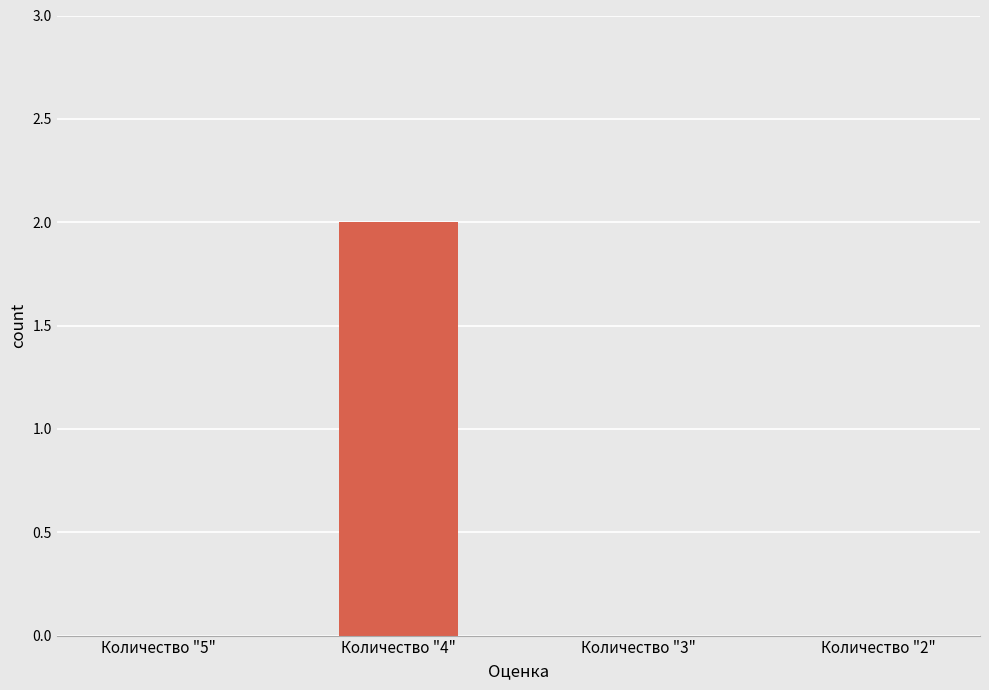

Which category has the highest value across all series?

Количество "4"